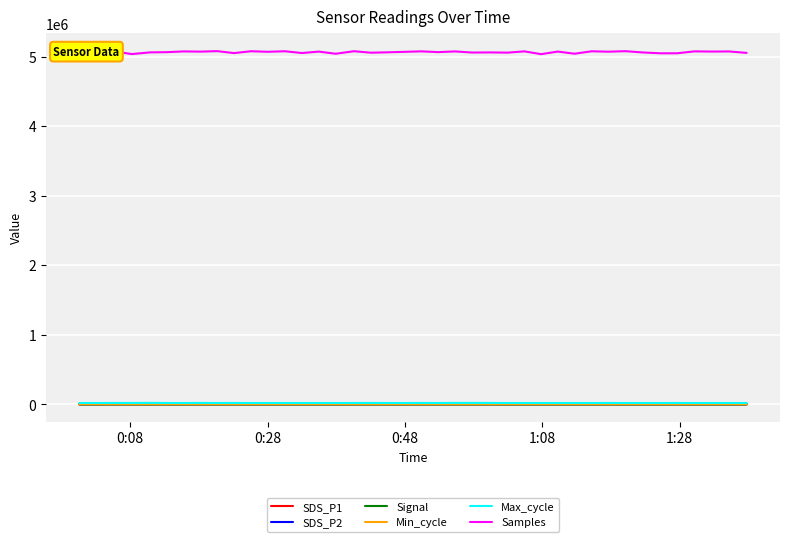

True or false: Max_cycle and SDS_P2 intersect in this chart.

False